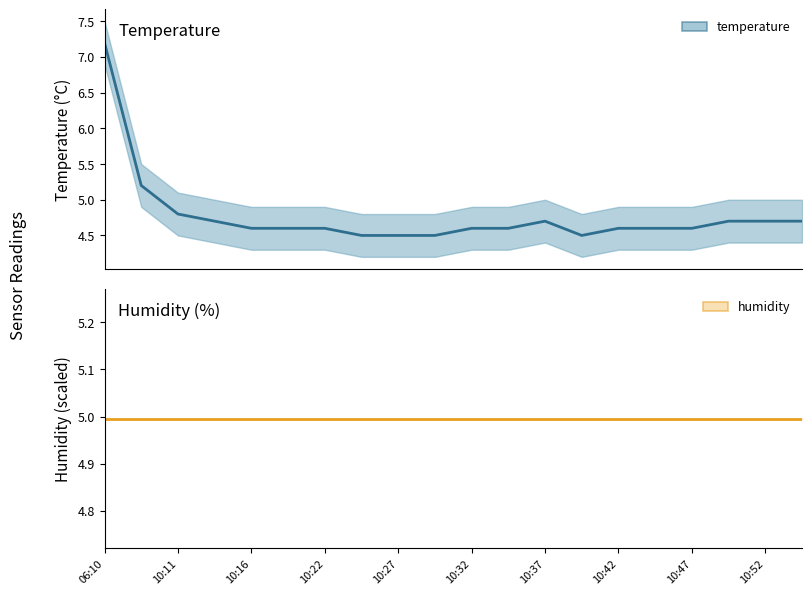

Between 10:16 and 10:52, which series saw the biggest shift?

temperature